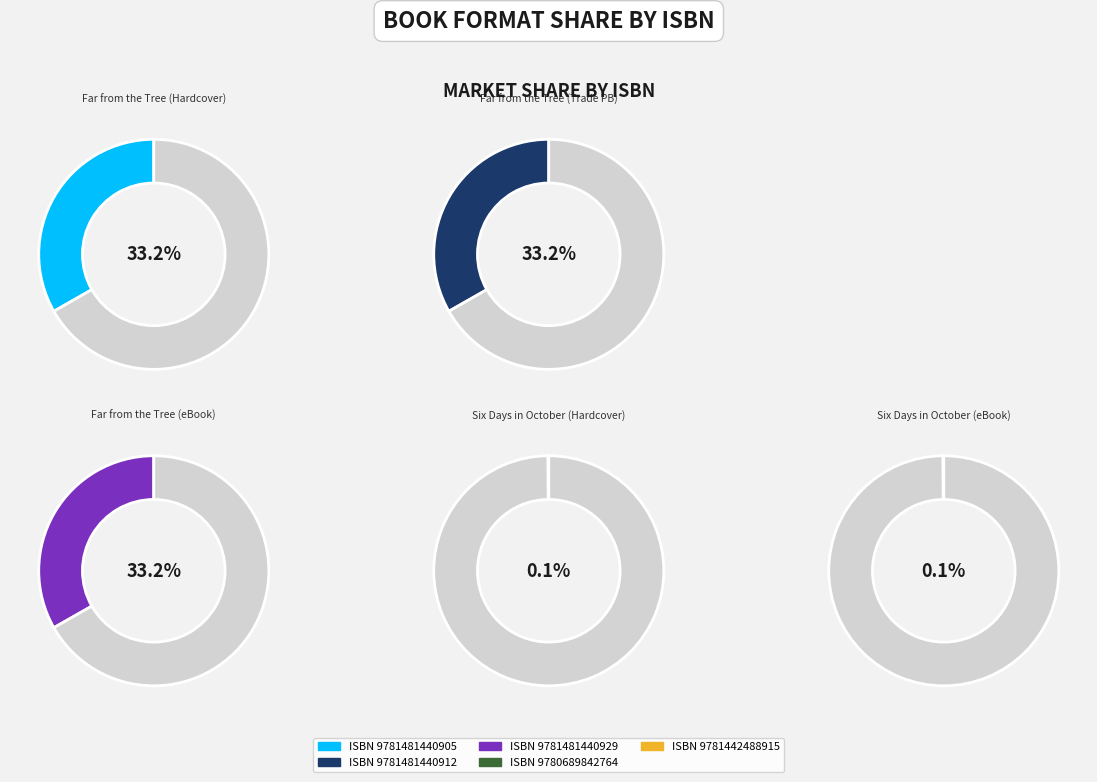

To the nearest percent, what is the difference between the 9780689842764 and 9781481440929 slice percentages?

33%